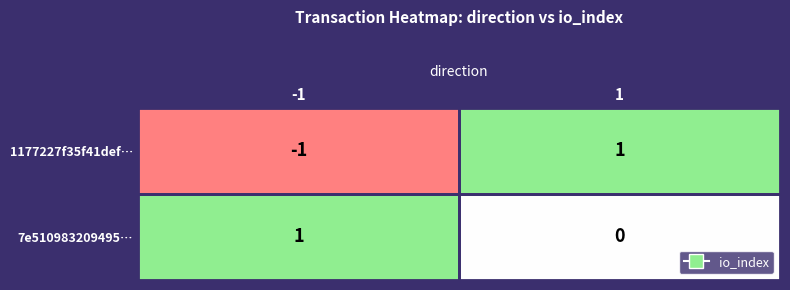

List the series in order of their overall mean, lowest first.

1177227f35f41def…, 7e510983209495…